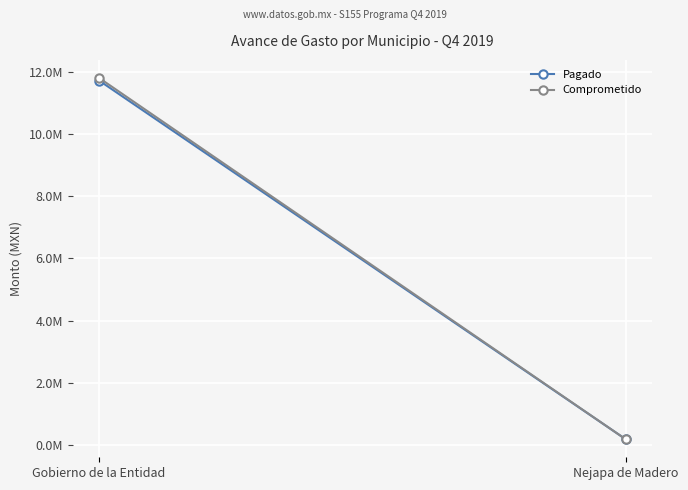

Rank the series by their average value, from highest to lowest.

Comprometido, Pagado